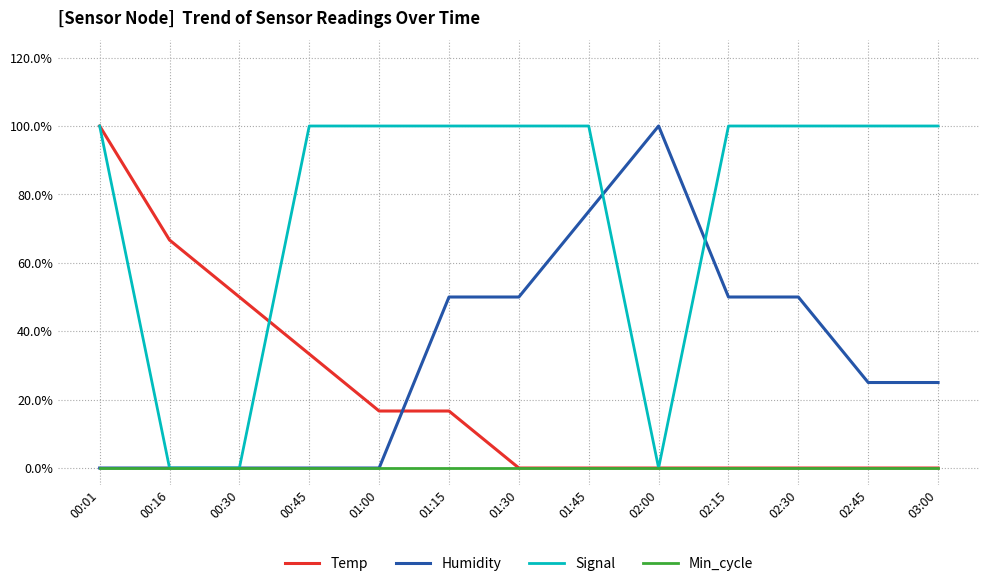

What are all the series names shown in the legend?

Temp, Humidity, Signal, Min_cycle